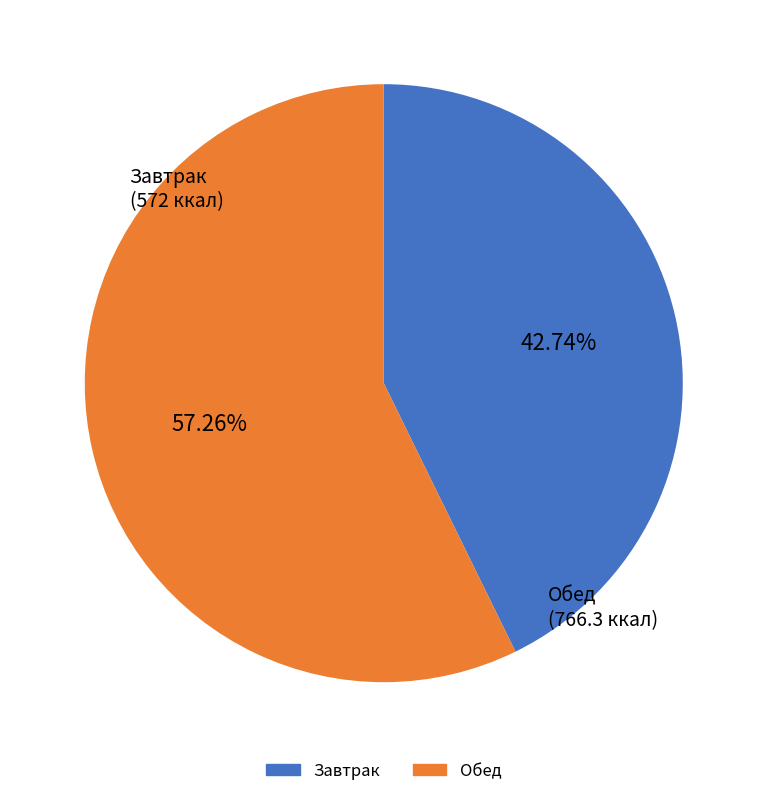

To the nearest percent, what is the difference between the largest and smallest slice percentages?

15%